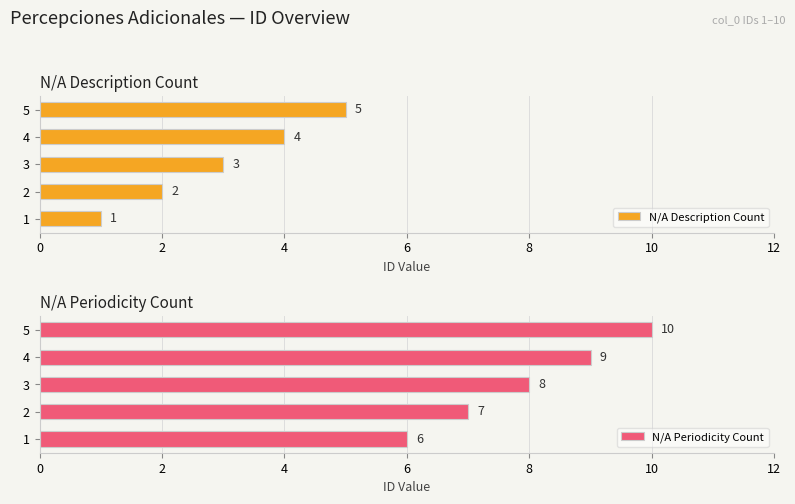

What is the sum of all N/A Description Count values?

15